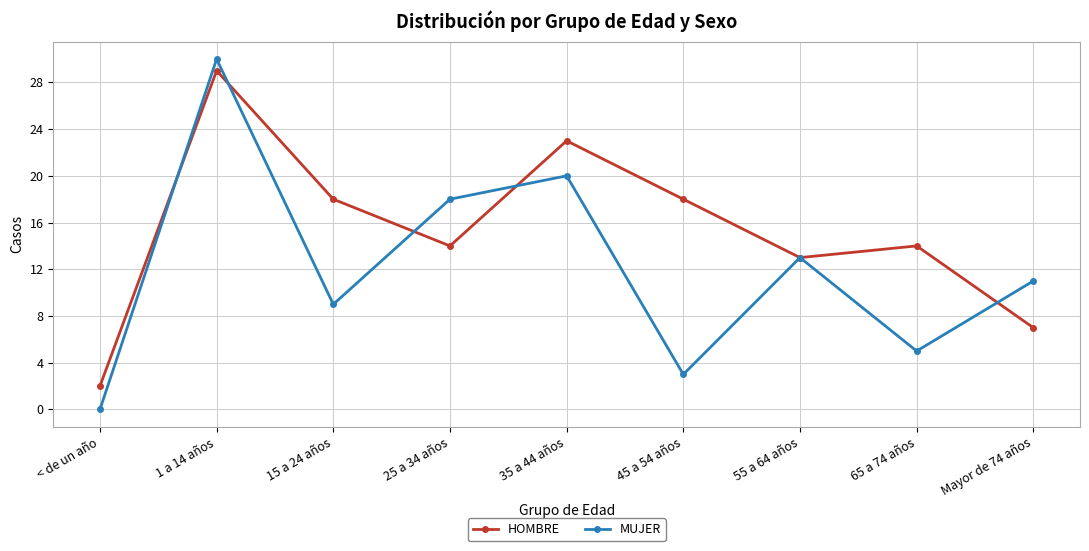

What is the sum of all HOMBRE values?

138